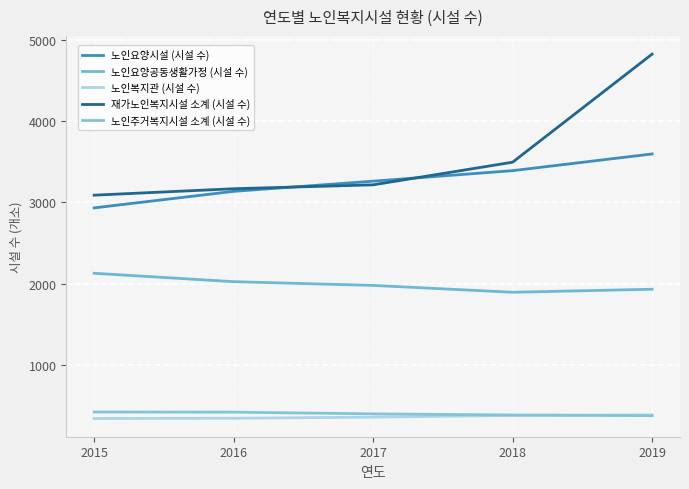

At which category is the sum across all series the highest?

2019